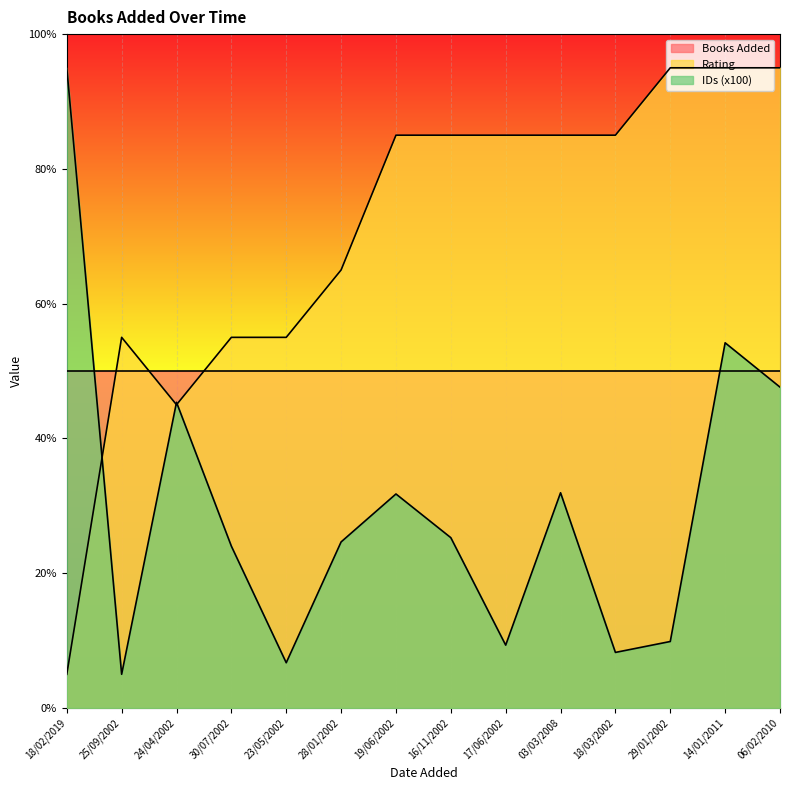

Reading right to left, what are all the values shown in this chart?

Rating: 06/02/2010=9.5	14/01/2011=9.5	29/01/2002=9.5	18/03/2002=8.5	03/03/2008=8.5	17/06/2002=8.5	16/11/2002=8.5	19/06/2002=8.5	28/01/2002=6.5	23/05/2002=5.5	30/07/2002=5.5	24/04/2002=4.5	25/09/2002=5.5	18/02/2019=0.5
IDs (x100): 06/02/2010=4.8	14/01/2011=5.4	29/01/2002=1.0	18/03/2002=0.8	03/03/2008=3.2	17/06/2002=0.9	16/11/2002=2.5	19/06/2002=3.2	28/01/2002=2.5	23/05/2002=0.7	30/07/2002=2.4	24/04/2002=4.5	25/09/2002=0.5	18/02/2019=9.5